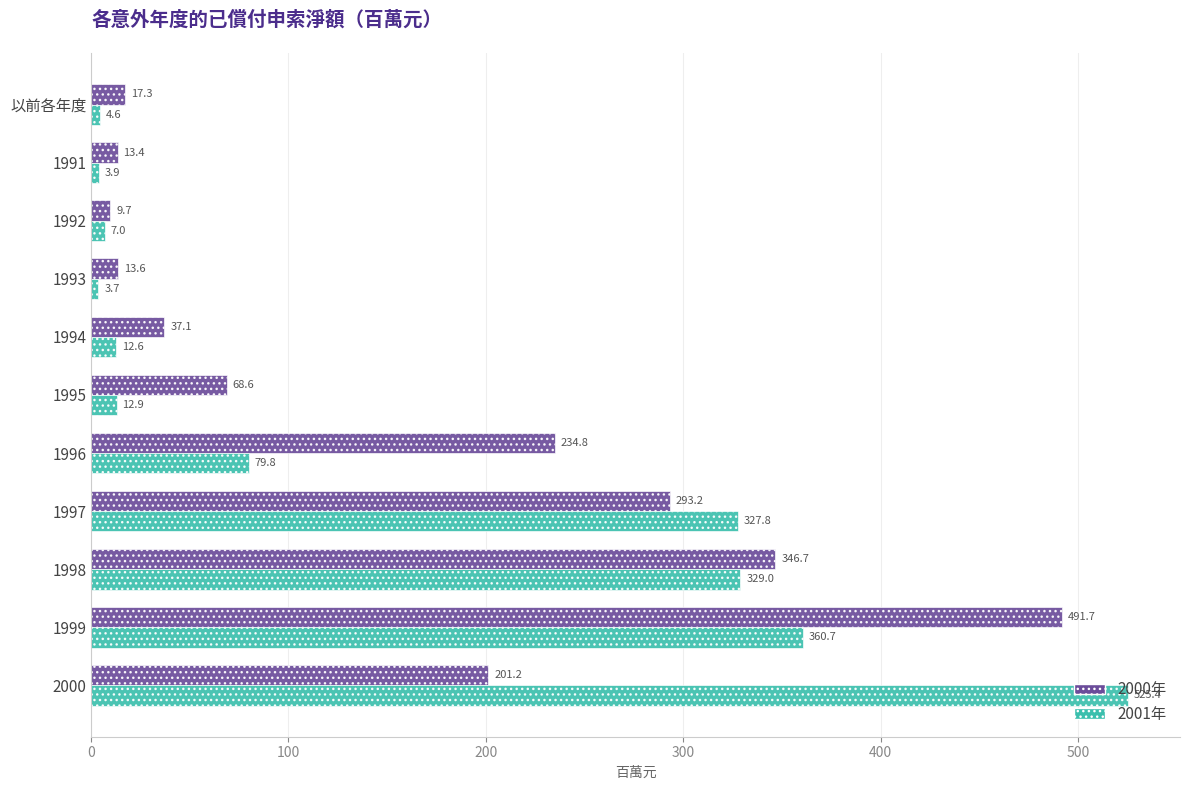

What is the total value across all series at 1992?

16.7